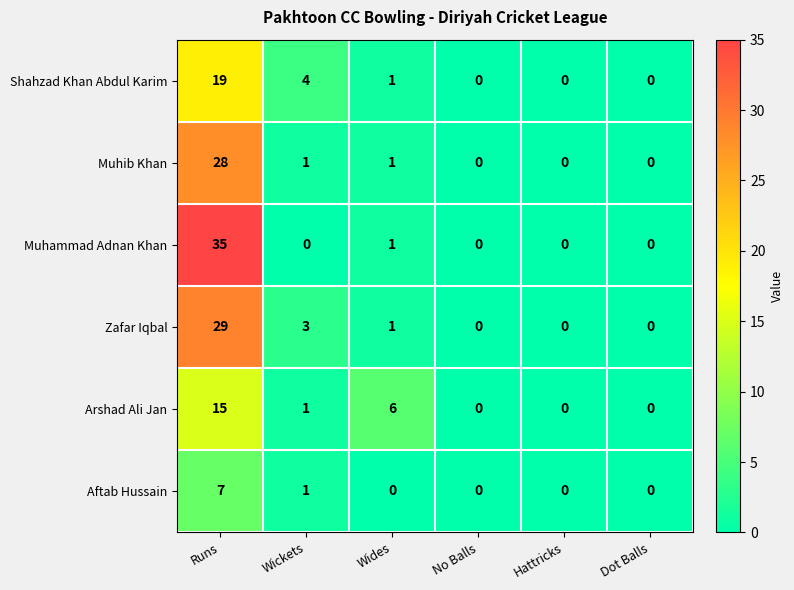

Where is Muhammad Adnan Khan nearest to the value 17?

Wides